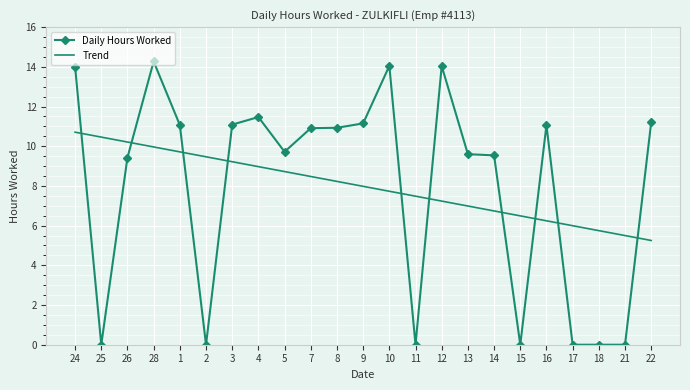

What position from the left is 16?

19